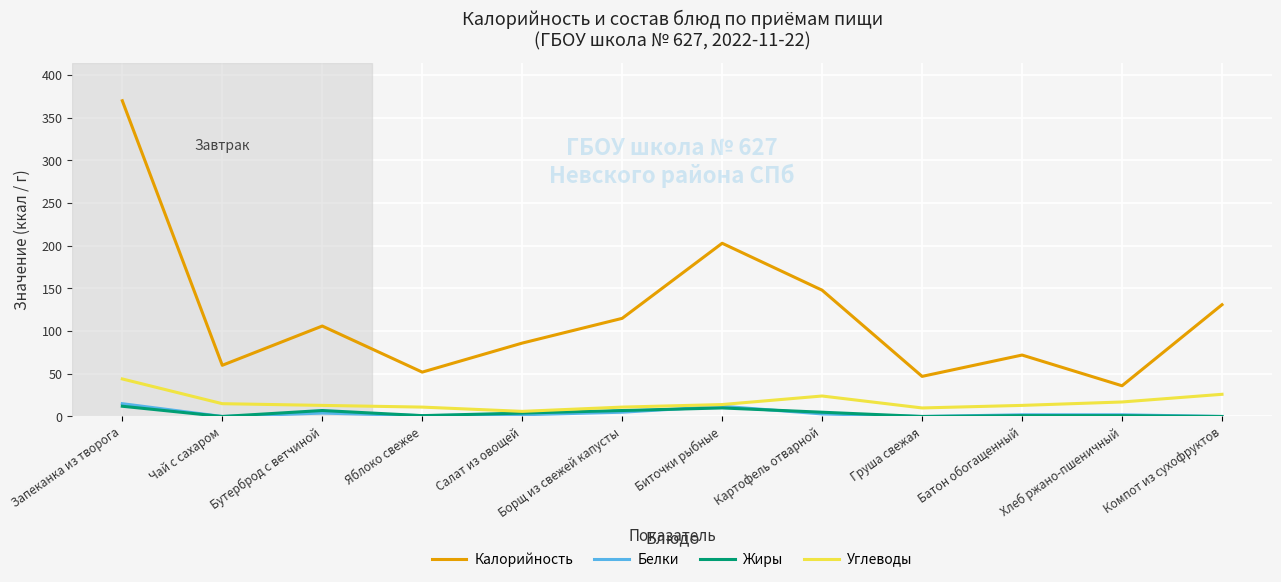

What is the sum of all Калорийность values?

1426